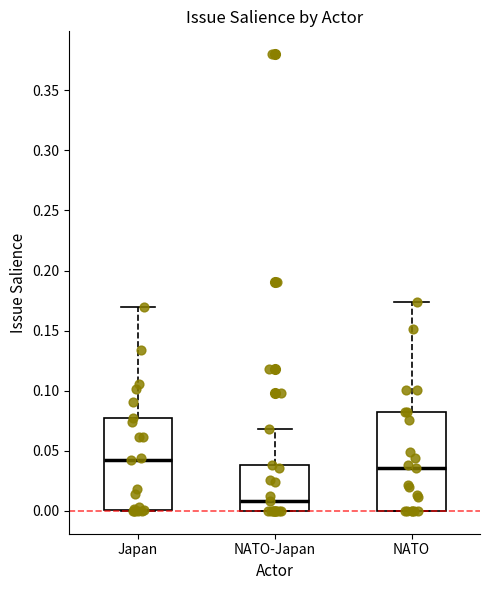

Which box's median line is the highest?

Japan